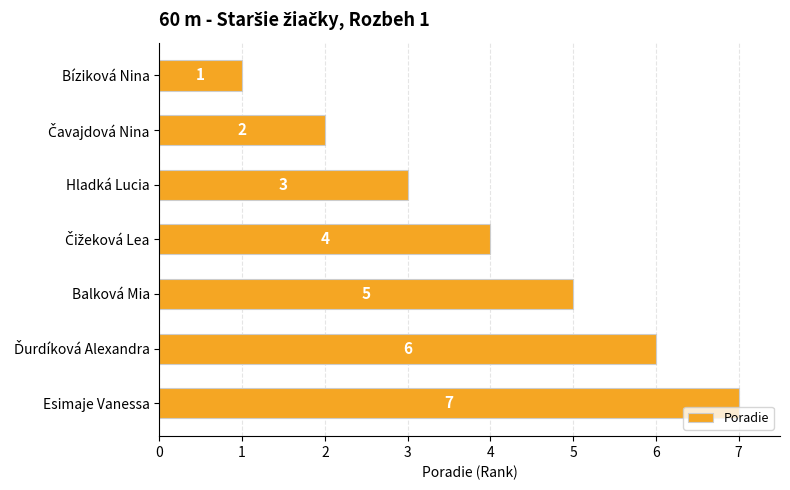

Is it true that the value at Hladká Lucia is 3?

True